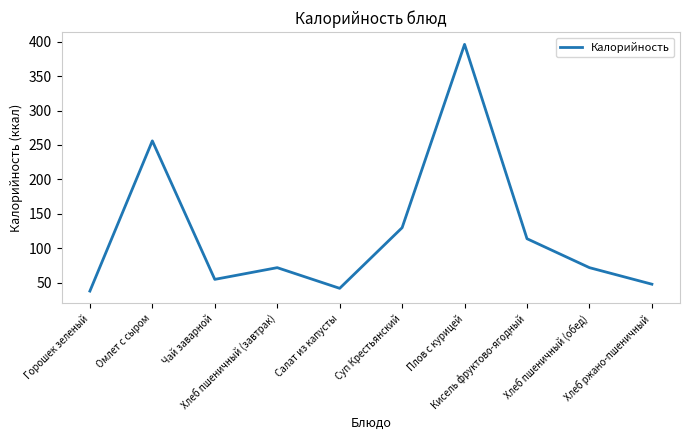

What is the maximum value shown in the chart?

396